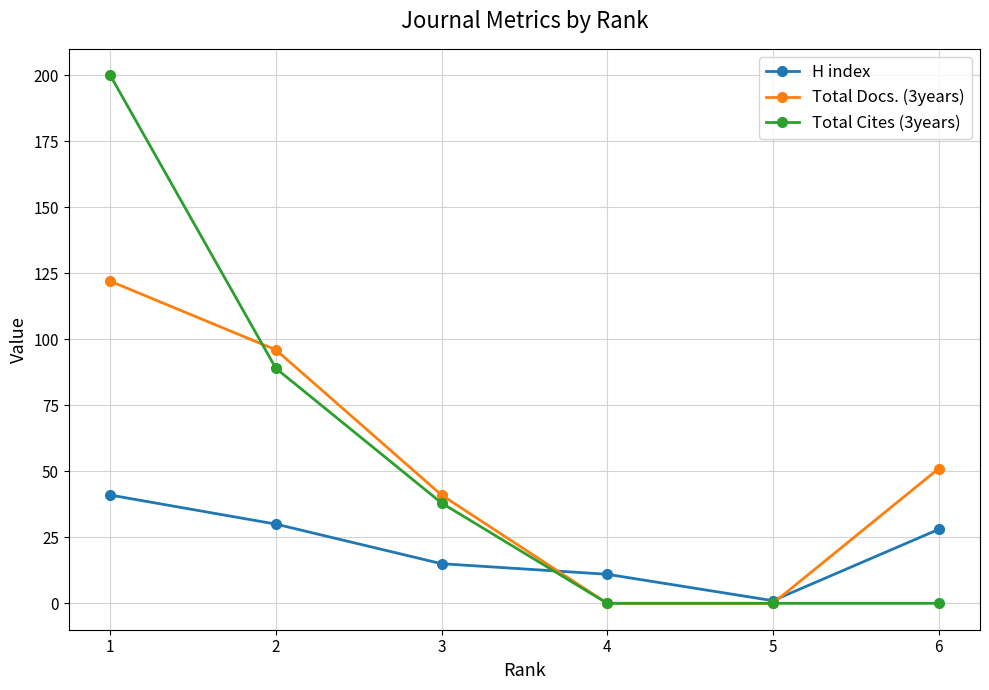

Which series has the widest spread of values?

Total Cites (3years)